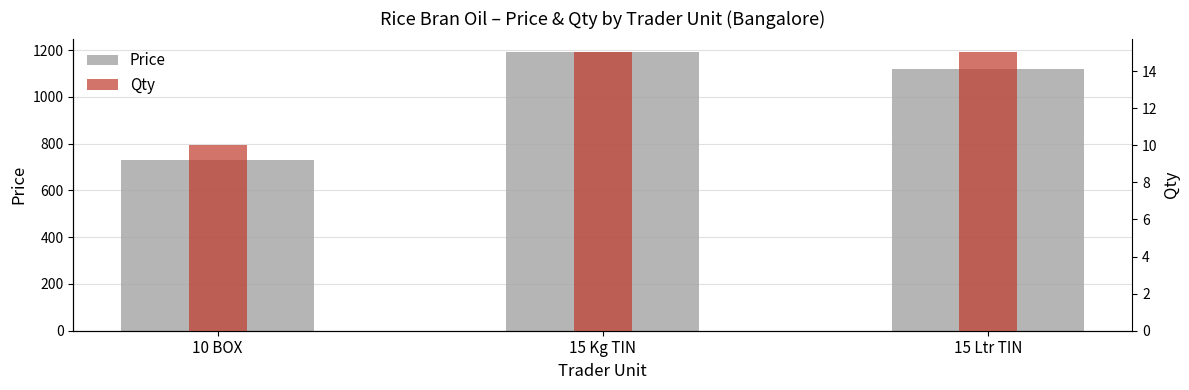

How many bars are there in each group?

2